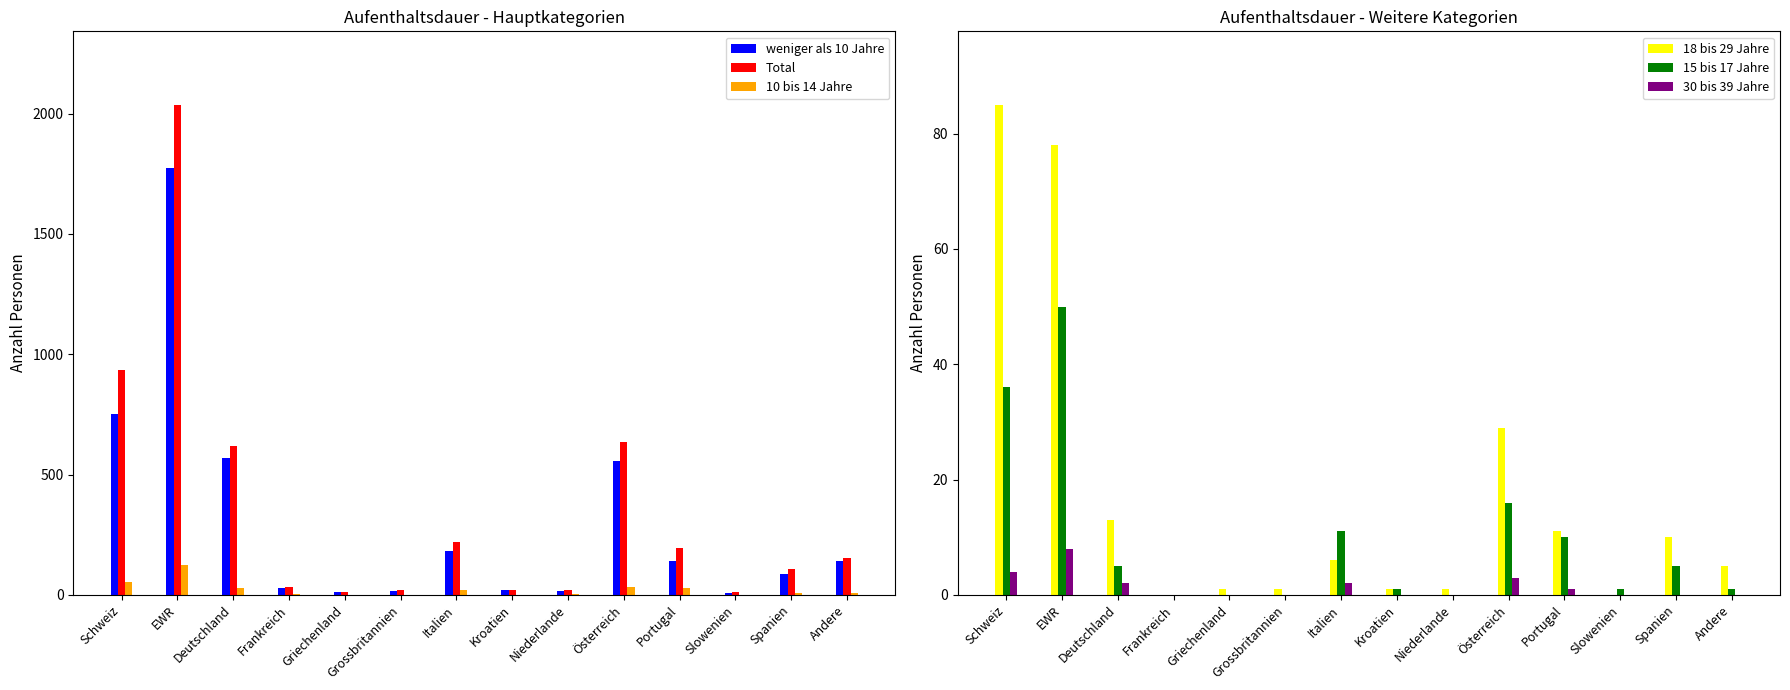

True or false: Total has a value of 1070 at Österreich.

False